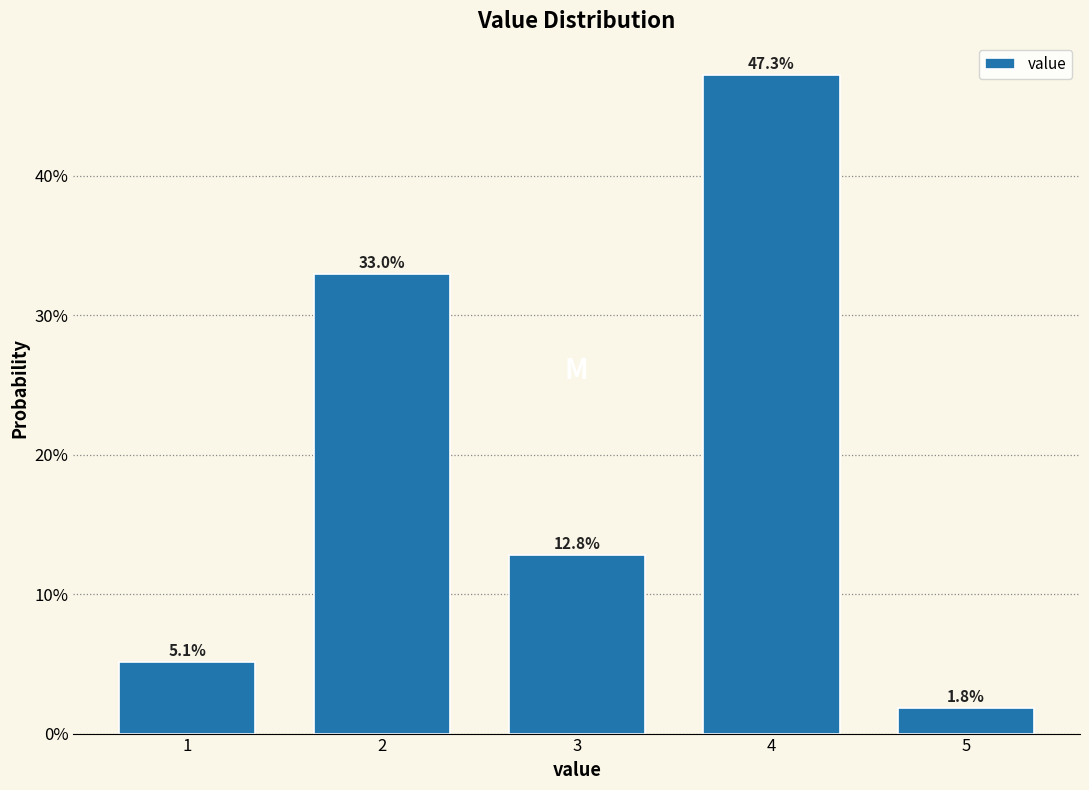

Does the chart contain any negative values?

No